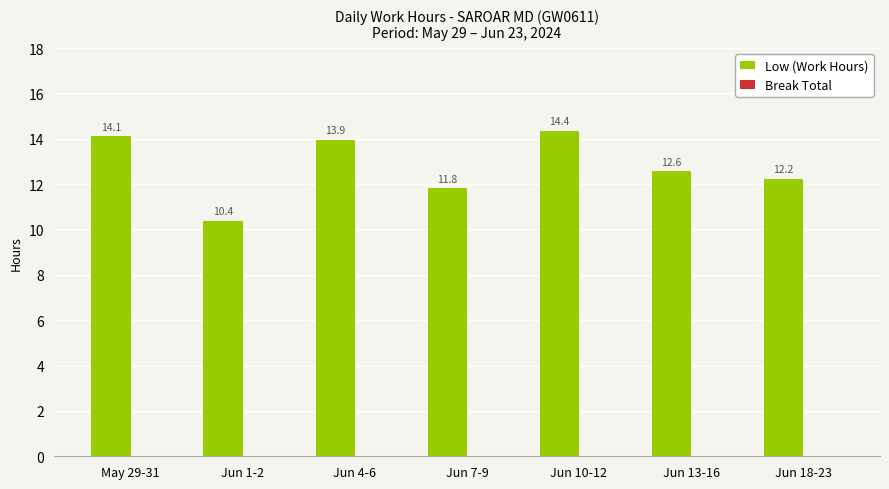

How many distinct data groups are displayed?

1